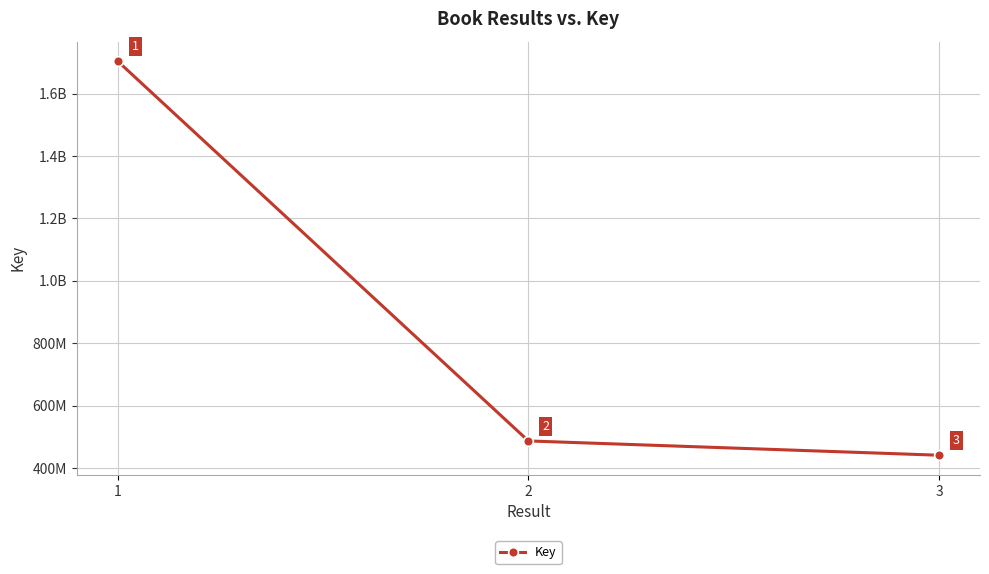

Reading left to right, what are all the values shown in this chart?

1703875389	486941400	441124032